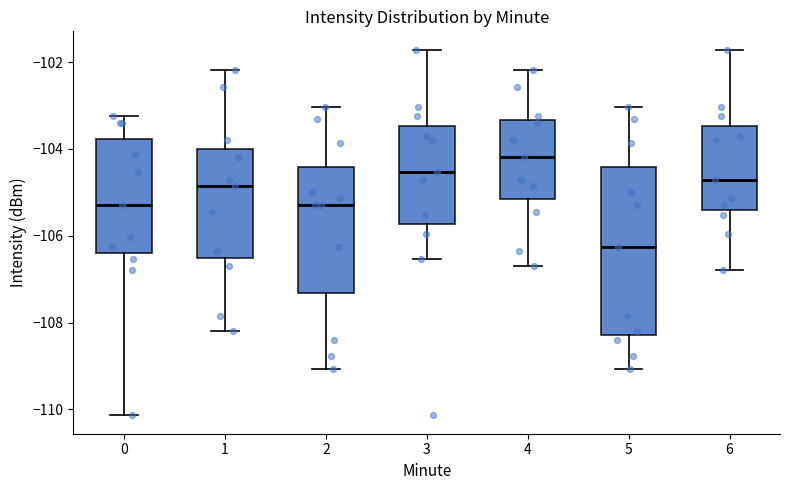

Reading left to right, read every box against the y-axis: the position of its median line, the range the box covers, and the ends of its whiskers. The values are not printed on the chart, so give them approximately, as read against the axis.

0: median -105.2, box -106.4 to -103.8, whiskers -110.2 to -103.2
1: median -104.8, box -106.6 to -104.0, whiskers -108.2 to -102.2
2: median -105.2, box -107.4 to -104.4, whiskers -109.0 to -103.0
3: median -104.6, box -105.8 to -103.4, whiskers -106.6 to -101.8
4: median -104.2, box -105.2 to -103.4, whiskers -106.6 to -102.2
5: median -106.2, box -108.2 to -104.4, whiskers -109.0 to -103.0
6: median -104.8, box -105.4 to -103.4, whiskers -106.8 to -101.8